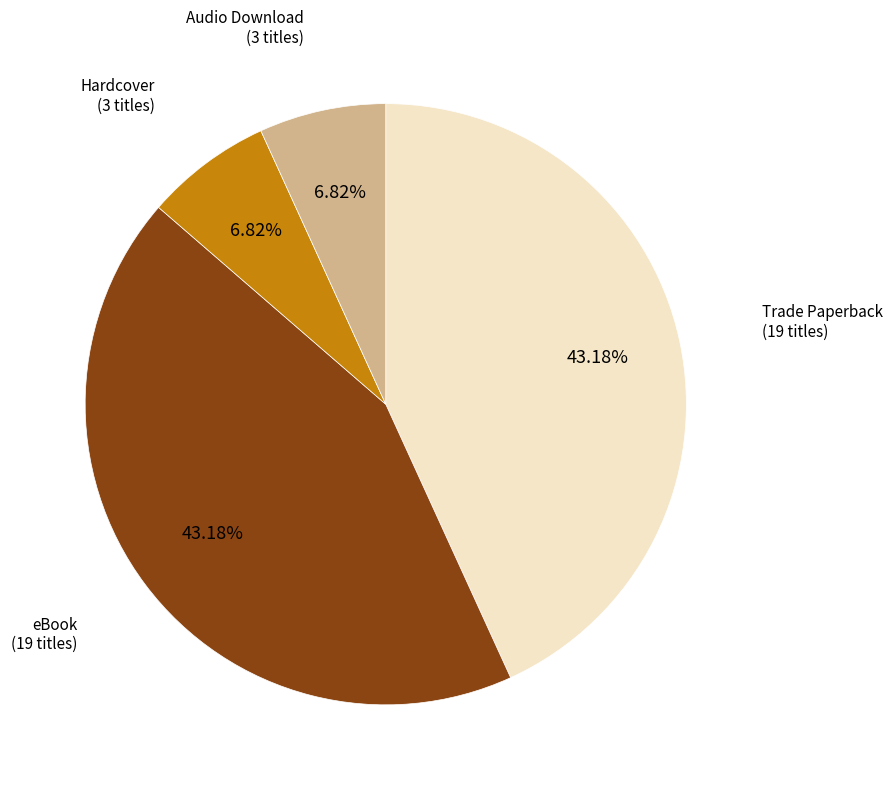

How many segments does this pie chart have?

4